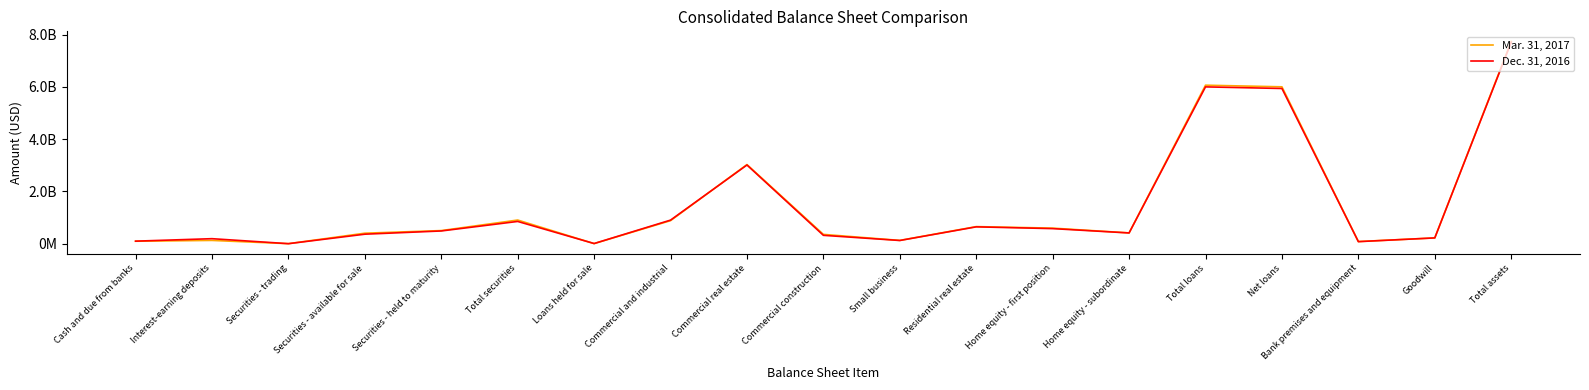

Reading left to right, list all the values displayed in this chart.

Mar. 31, 2017: 94662000	125411000	1289000	401837000	502123000	905249000	3398000	881329000	3027305000	356173000	126374000	653999000	595828000	412943000	6064366000	6002048000	82027000	221526000	7738114000
Dec. 31, 2016: 97196000	191899000	804000	363644000	487076000	851524000	6139000	902053000	3010798000	320391000	122726000	644426000	577006000	411141000	5999605000	5938039000	78480000	221526000	7709375000